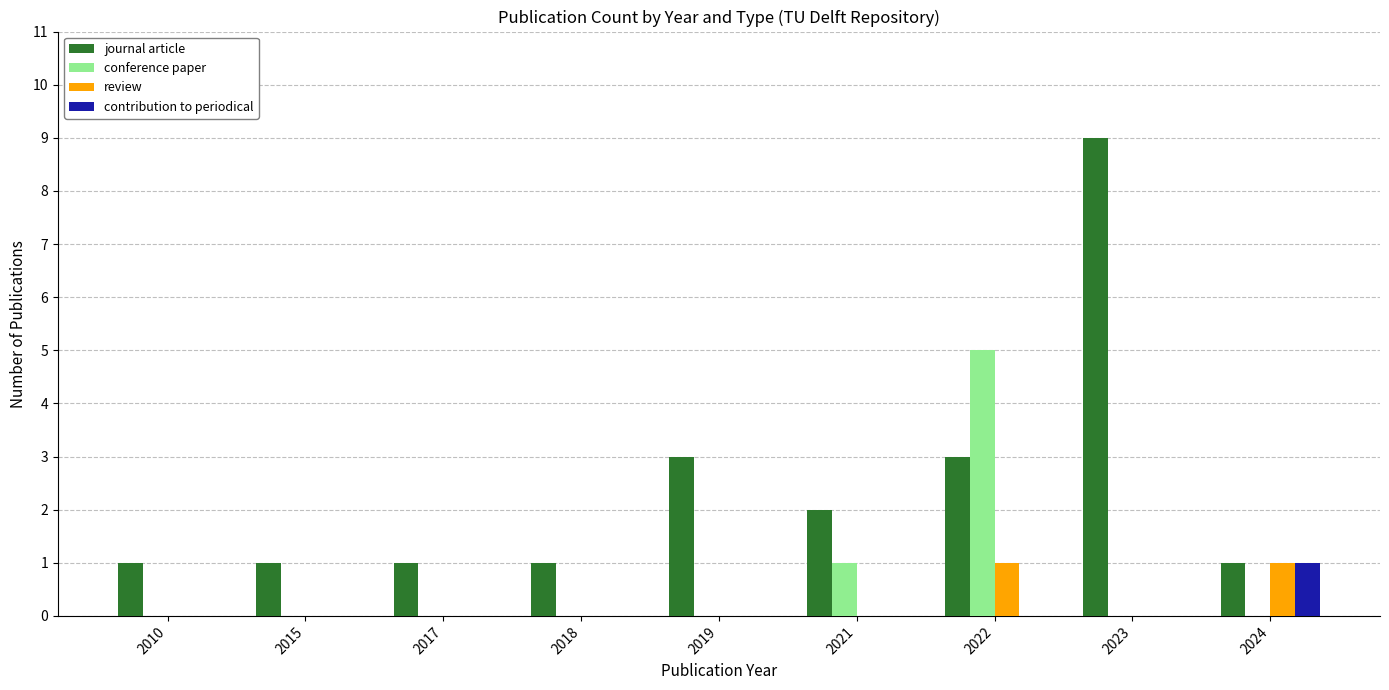

What is the greatest value displayed?

9